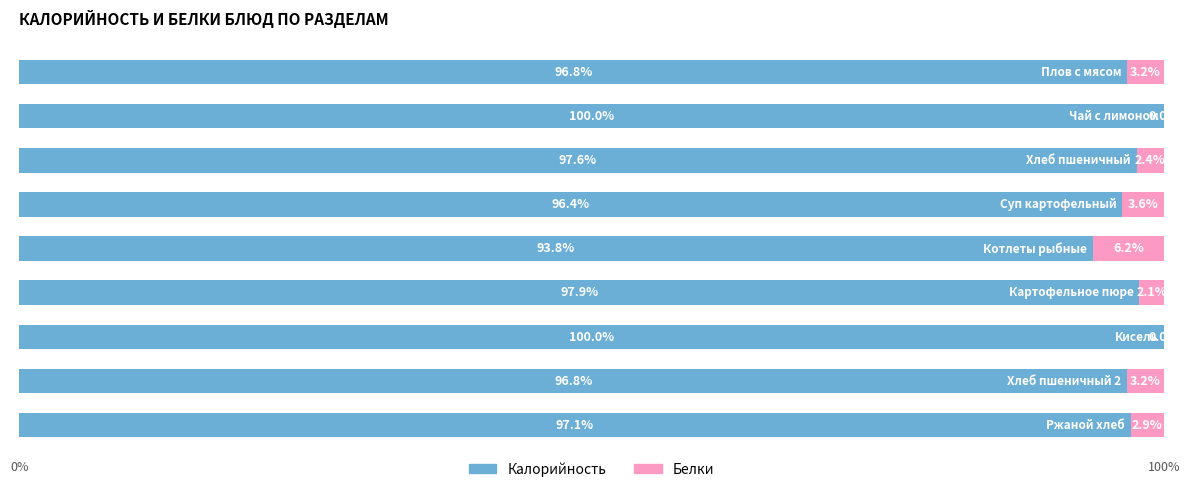

What is the sum of all Калорийность values?

876.4